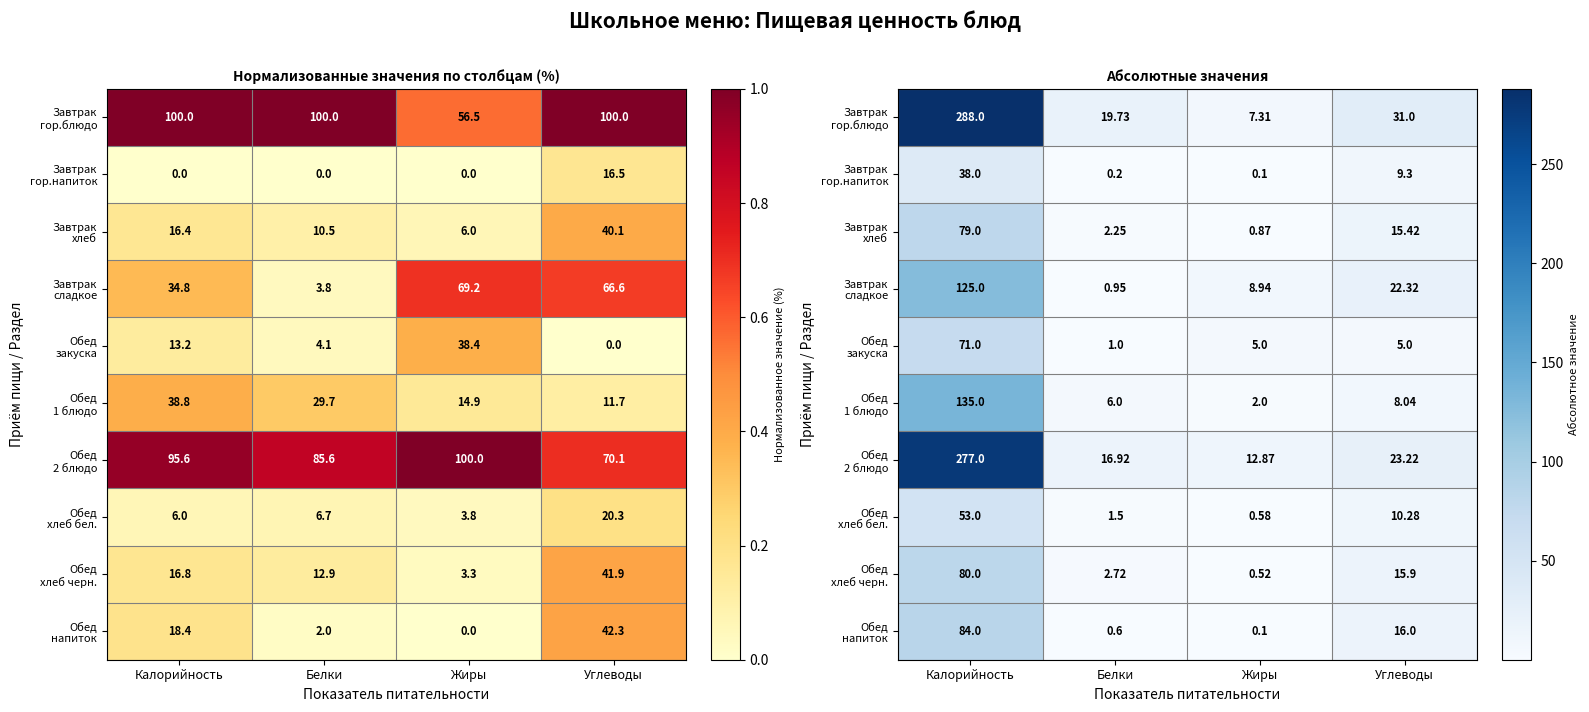

At how many categories does at least one series exceed 205?

1